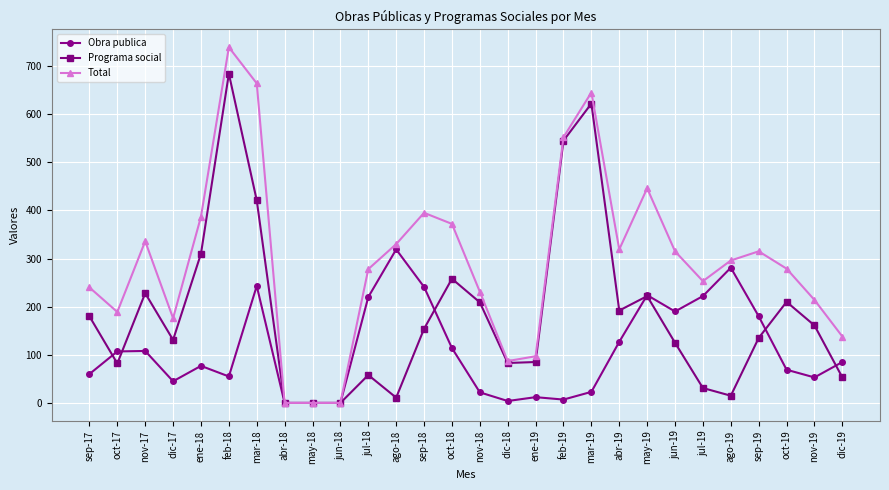

Between feb-19 and jun-19, which series saw the biggest shift?

Programa social